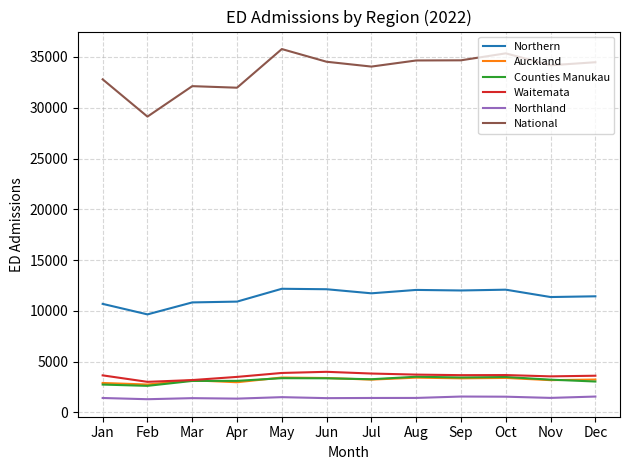

Between Apr and May, which series saw the biggest shift?

National